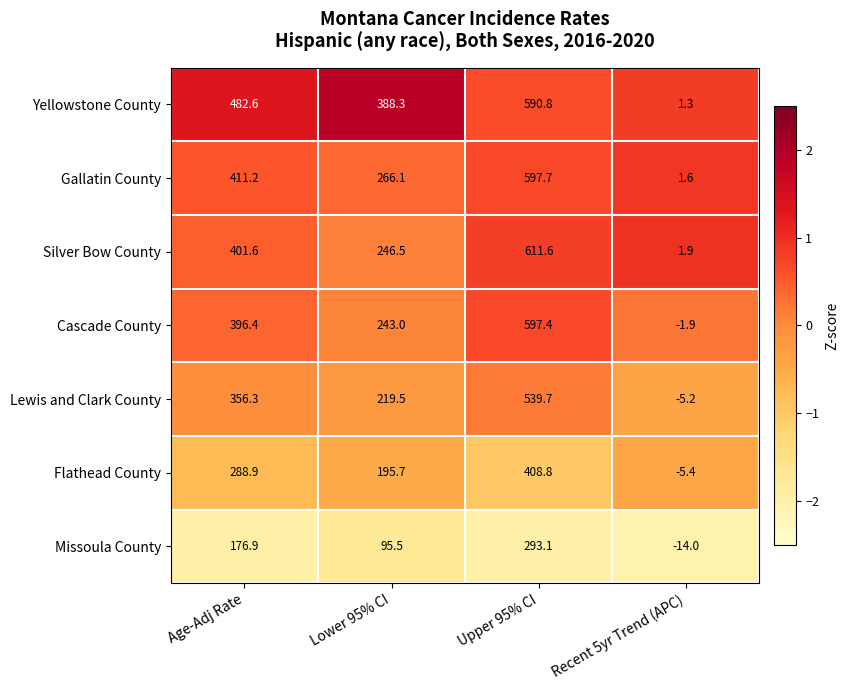

Between Lower 95% CI and Upper 95% CI, which series saw the biggest shift?

Silver Bow County